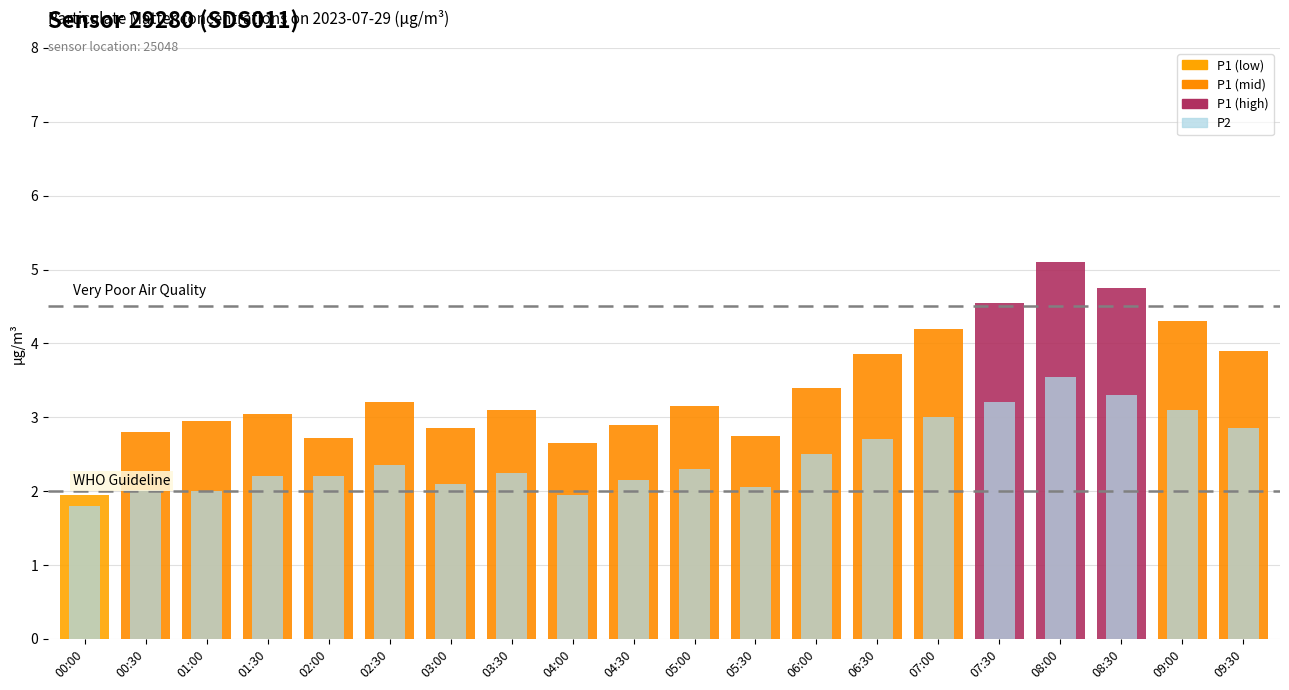

How many values are below 2?

2